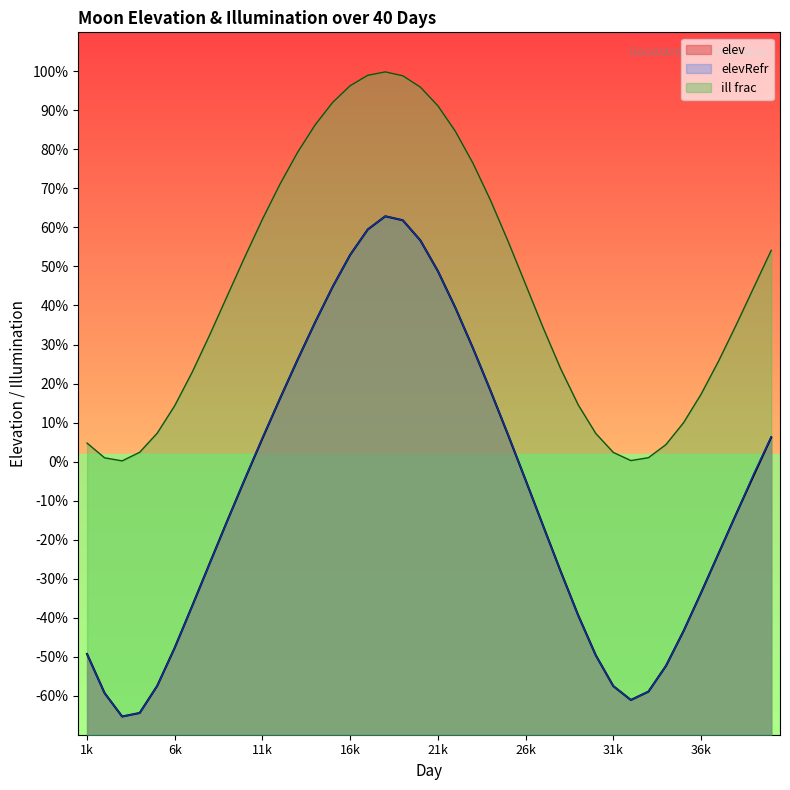

Reading left to right, transcribe all the data shown in this chart.

elev: -49.3	-59.3	-65.3	-64.4	-57.5	-47.7	-36.9	-26.0	-15.1	-4.5	6.0	16.2	26.1	35.7	44.8	53.0	59.5	62.9	61.8	56.7	48.8	39.4	29.0	18.1	6.8	-4.8	-16.5	-28.2	-39.4	-49.7	-57.5	-61.1	-59.0	-52.4	-43.5	-33.6	-23.5	-13.5	-3.5	6.2
elevRefr: -49.3	-59.3	-65.3	-64.4	-57.5	-47.7	-37.0	-26.0	-15.2	-4.4	6.1	16.2	26.1	35.7	44.8	53.0	59.5	62.9	61.8	56.7	48.8	39.4	29.1	18.2	7.0	-4.7	-16.5	-28.2	-39.5	-49.7	-57.6	-61.1	-59.0	-52.4	-43.5	-33.7	-23.6	-13.5	-3.2	6.3
ill frac: 4.7	1.0	0.2	2.4	7.3	14.3	23.0	32.5	42.5	52.5	62.1	71.1	79.2	86.3	92.0	96.3	99.0	99.9	98.9	96.0	91.2	84.6	76.4	66.9	56.4	45.4	34.3	23.8	14.5	7.2	2.3	0.3	1.0	4.4	9.9	17.2	25.8	35.0	44.6	54.1